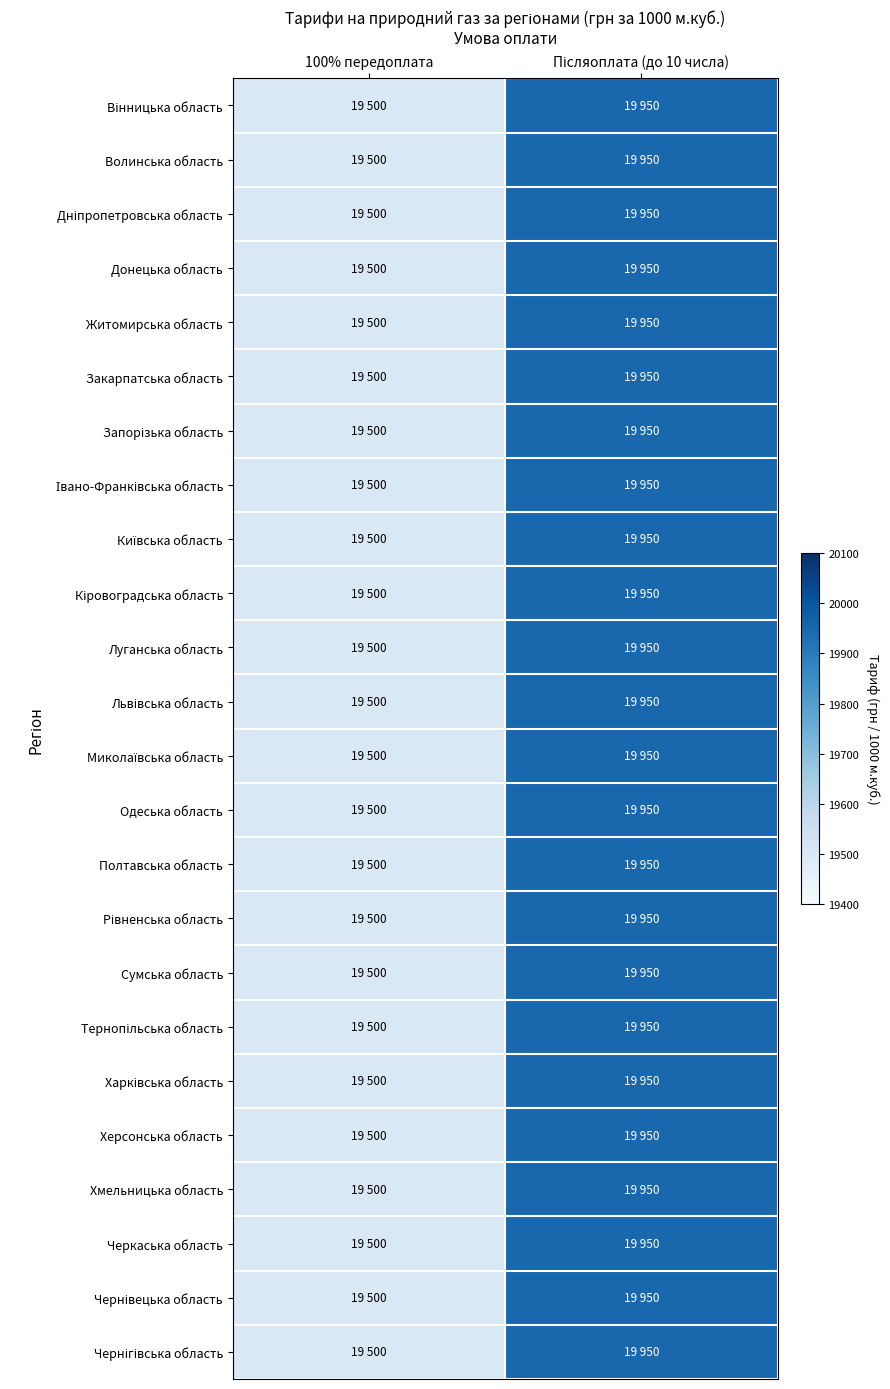

How many distinct data groups are displayed?

24